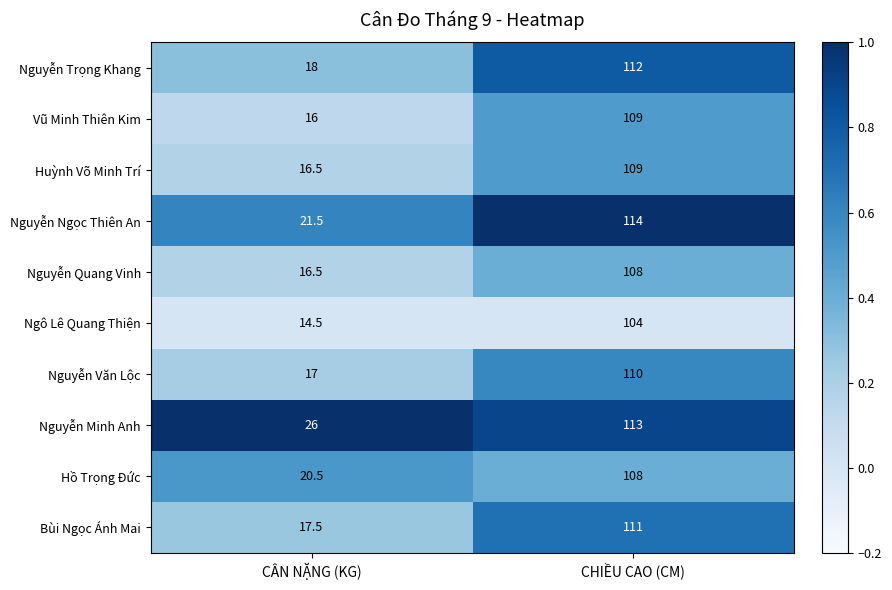

What is the maximum value shown in the chart?

114.0